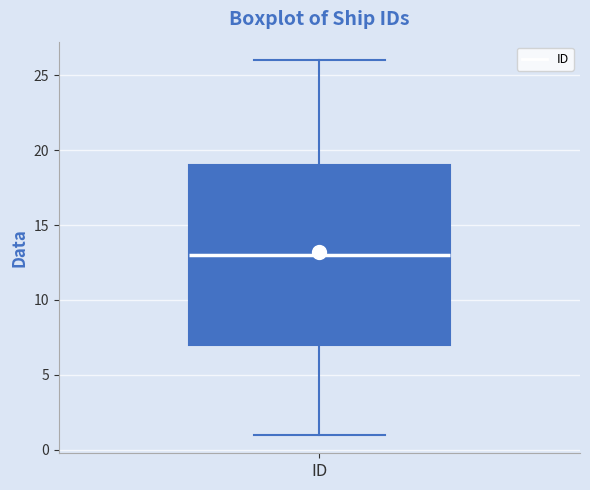

Where is the upper edge of the box for ID on the y-axis? The values are not printed on the chart, so give them approximately, as read against the axis.

19